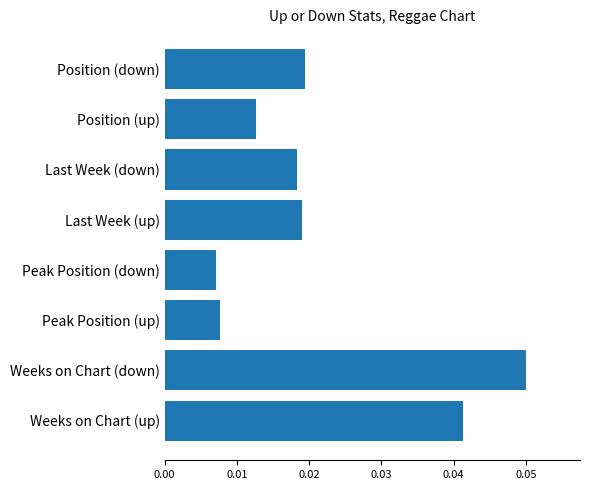

Which category has the highest value across all series?

Weeks on Chart (down)